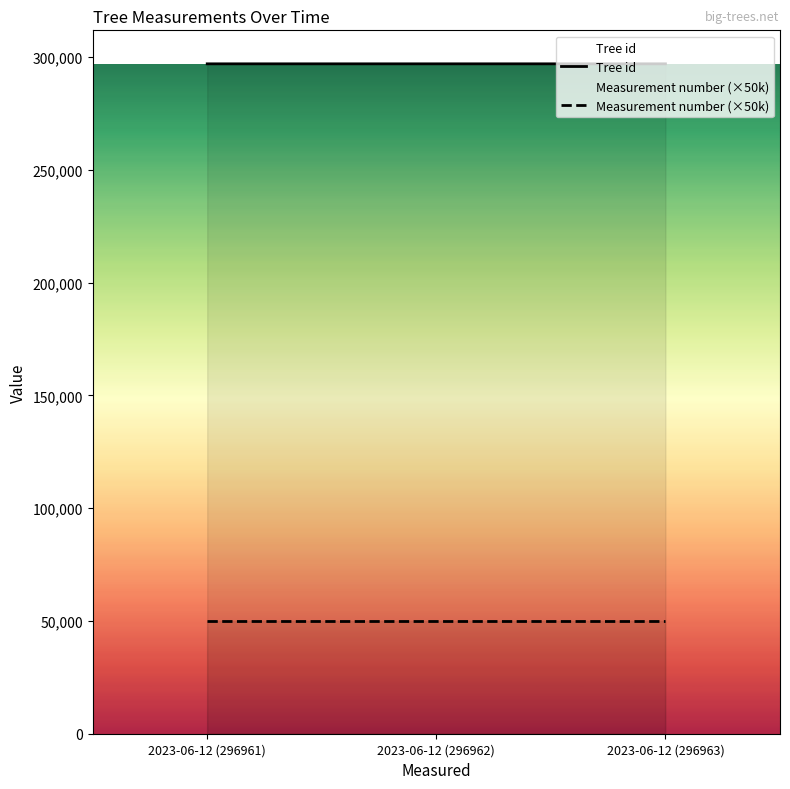

Which has a higher value, 2023-06-12 (296961) or 2023-06-12 (296963)?

2023-06-12 (296963)